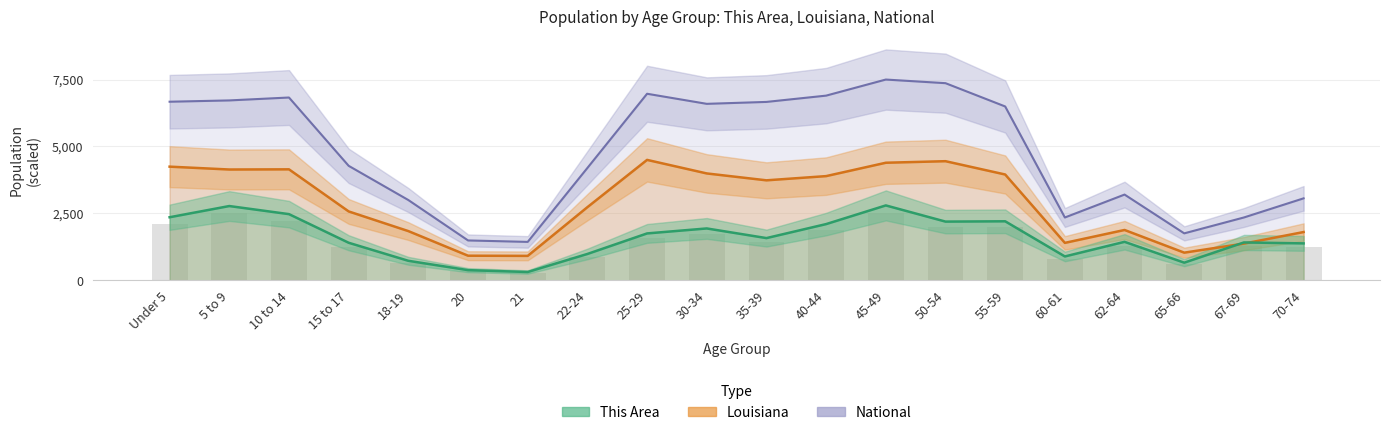

At which label does Louisiana first exceed 3737?

Under 5